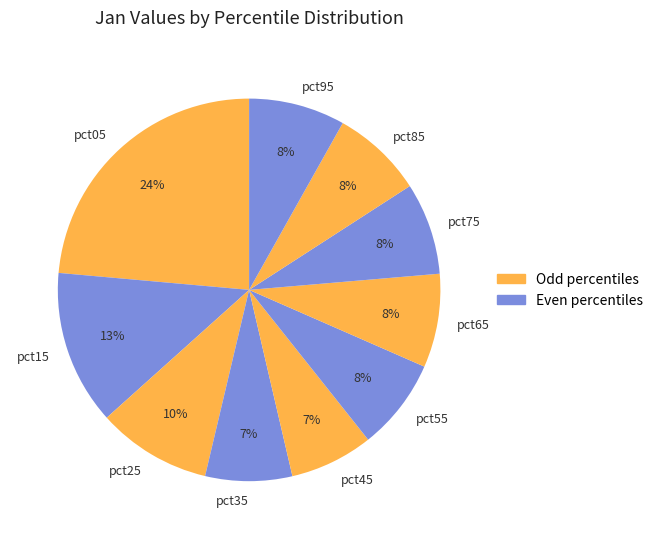

Combined, do pct65 and pct95 account for over 50%?

No